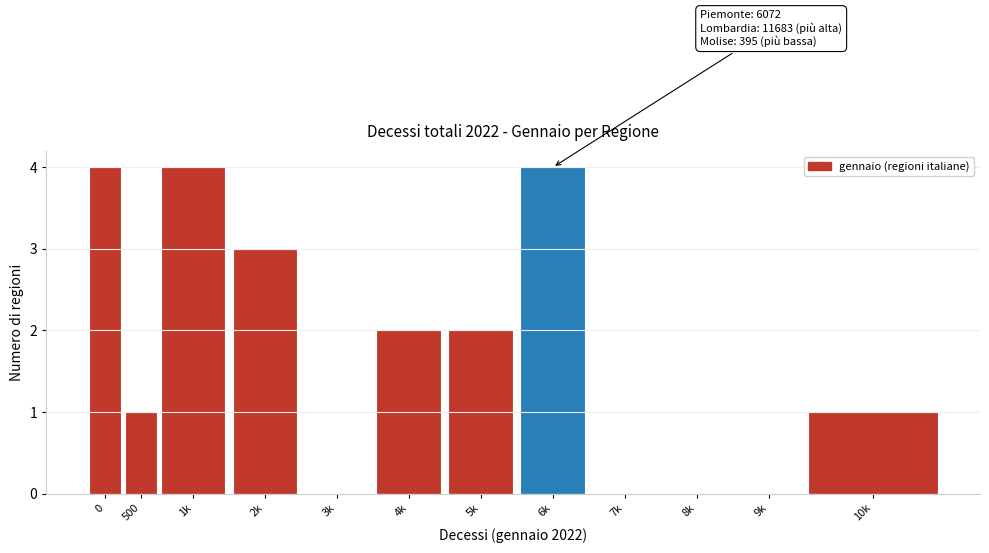

Reading left to right, list all the values displayed in this chart.

0=4	500=1	1k=4	2k=3	3k=0	4k=2	5k=2	6k=4	7k=0	8k=0	9k=0	10k=1